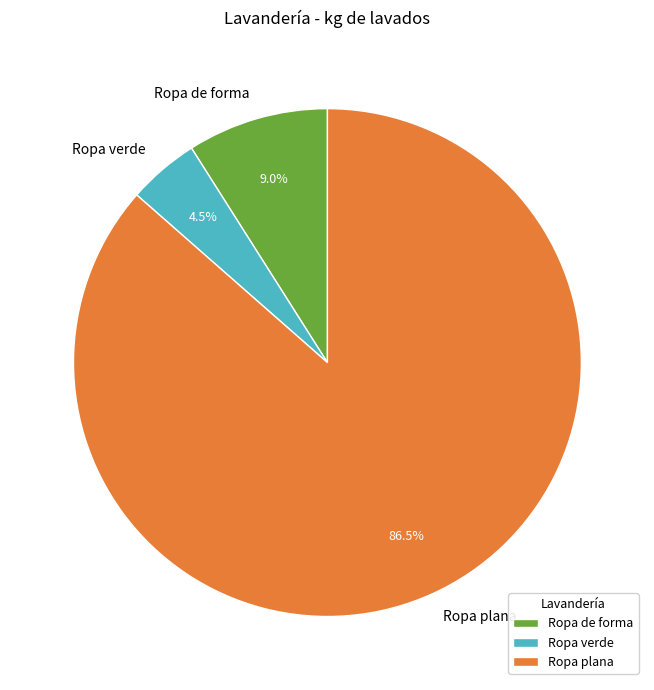

Is it true that Ropa de forma is 9% of the pie?

True